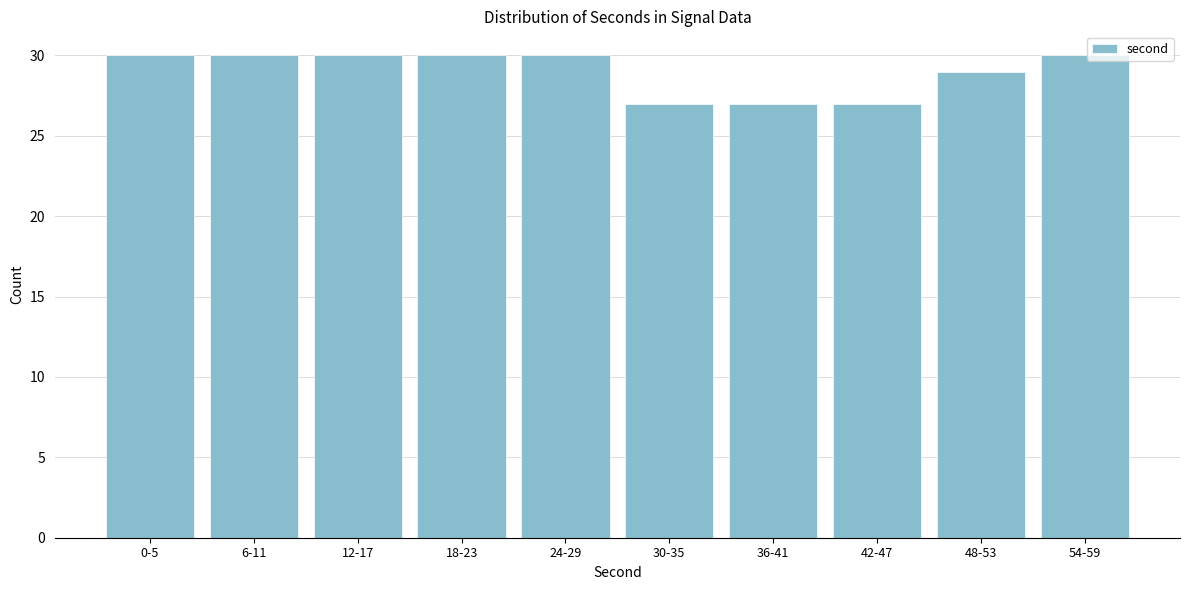

Reading right to left, extract all data points from this chart.

54-59=30	48-53=29	42-47=27	36-41=27	30-35=27	24-29=30	18-23=30	12-17=30	6-11=30	0-5=30